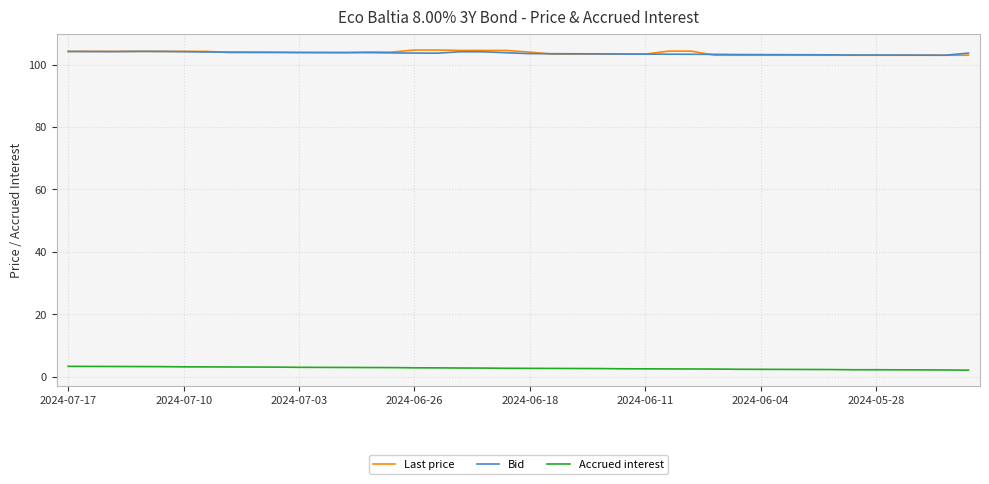

What is the highest value of the Accrued interest series?

3.4